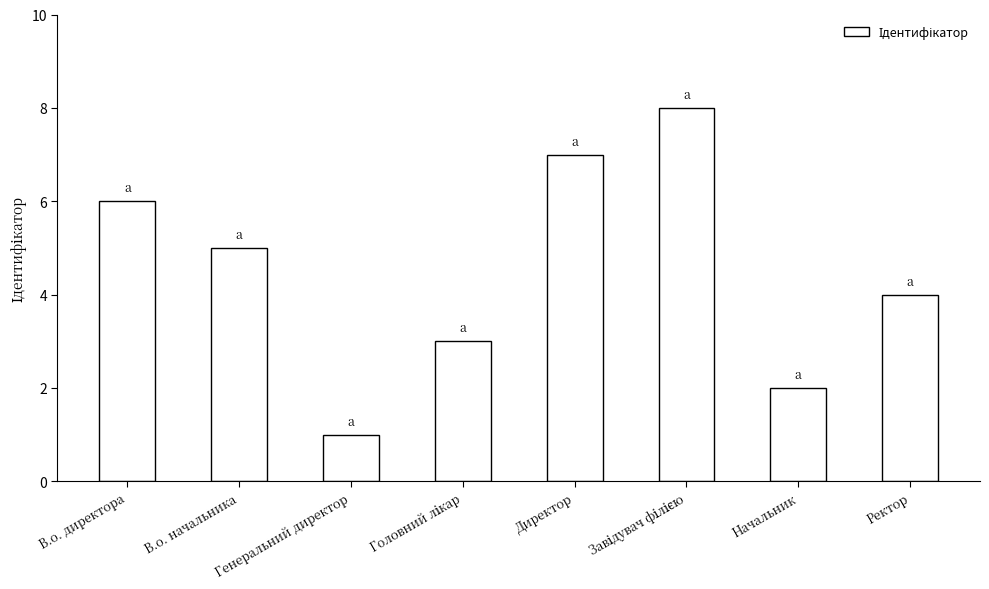

What is the difference between the second highest and second lowest values?

5